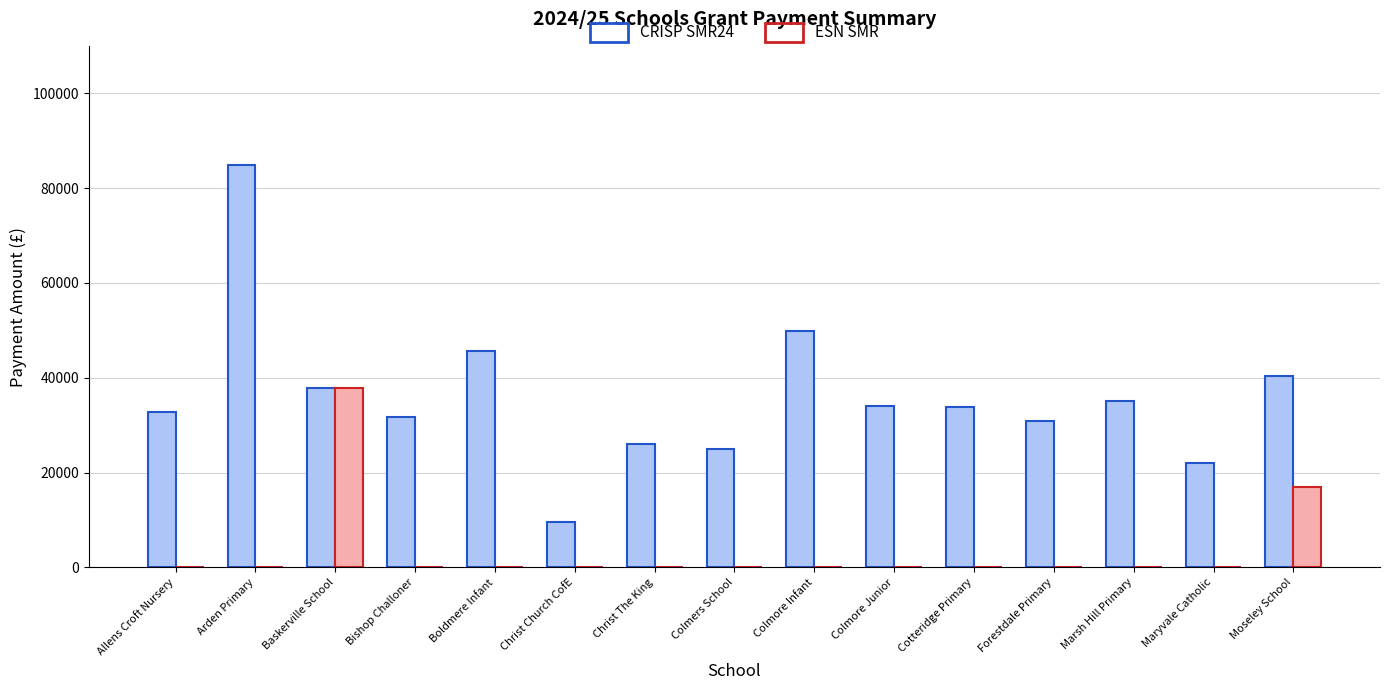

What is the greatest value displayed?

84786.5